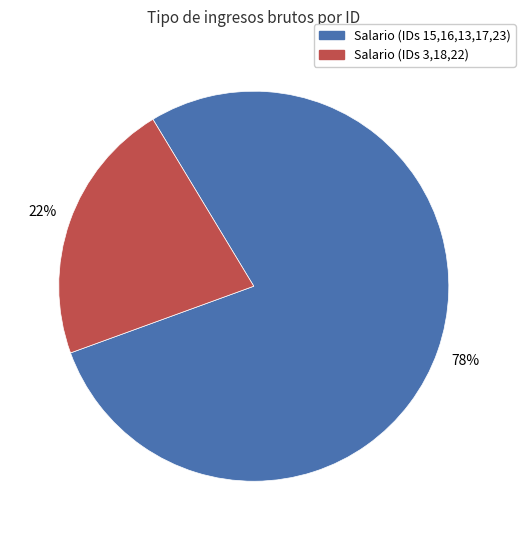

Does any single category account for the majority?

Yes